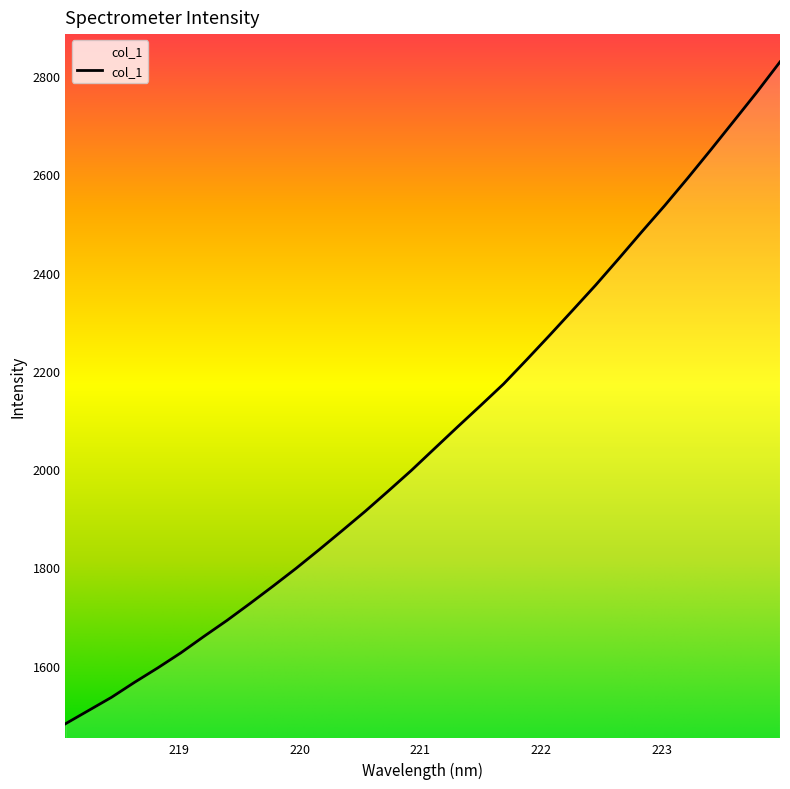

What is the maximum value shown in the chart?

2828.8